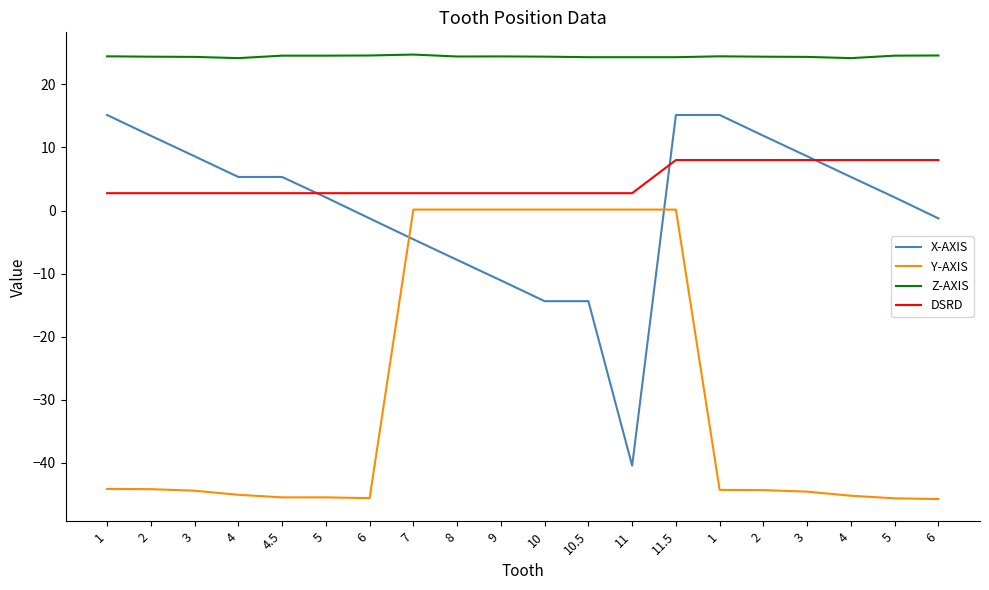

Reading right to left, what are all the values shown in this chart?

X-AXIS: 6=-1.2	5=2.1	4=5.3	3=8.6	2=11.8	1=15.1	11.5=15.1	11=-40.4	10.5=-14.4	10=-14.4	9=-11.1	8=-7.8	7=-4.6	6=-1.2	5=2.1	4.5=5.3	4=5.3	3=8.6	2=11.8	1=15.1
Y-AXIS: 6=-45.7	5=-45.6	4=-45.2	3=-44.6	2=-44.3	1=-44.3	11.5=0.1	11=0.1	10.5=0.1	10=0.1	9=0.1	8=0.1	7=0.1	6=-45.6	5=-45.5	4.5=-45.5	4=-45.1	3=-44.4	2=-44.2	1=-44.1
Z-AXIS: 6=24.6	5=24.5	4=24.2	3=24.4	2=24.4	1=24.4	11.5=24.3	11=24.3	10.5=24.3	10=24.4	9=24.4	8=24.4	7=24.7	6=24.6	5=24.5	4.5=24.5	4=24.2	3=24.4	2=24.4	1=24.4
DSRD: 6=8.0	5=8.0	4=8.0	3=8.0	2=8.0	1=8.0	11.5=8.0	11=2.8	10.5=2.8	10=2.8	9=2.8	8=2.8	7=2.8	6=2.8	5=2.8	4.5=2.8	4=2.8	3=2.8	2=2.8	1=2.8